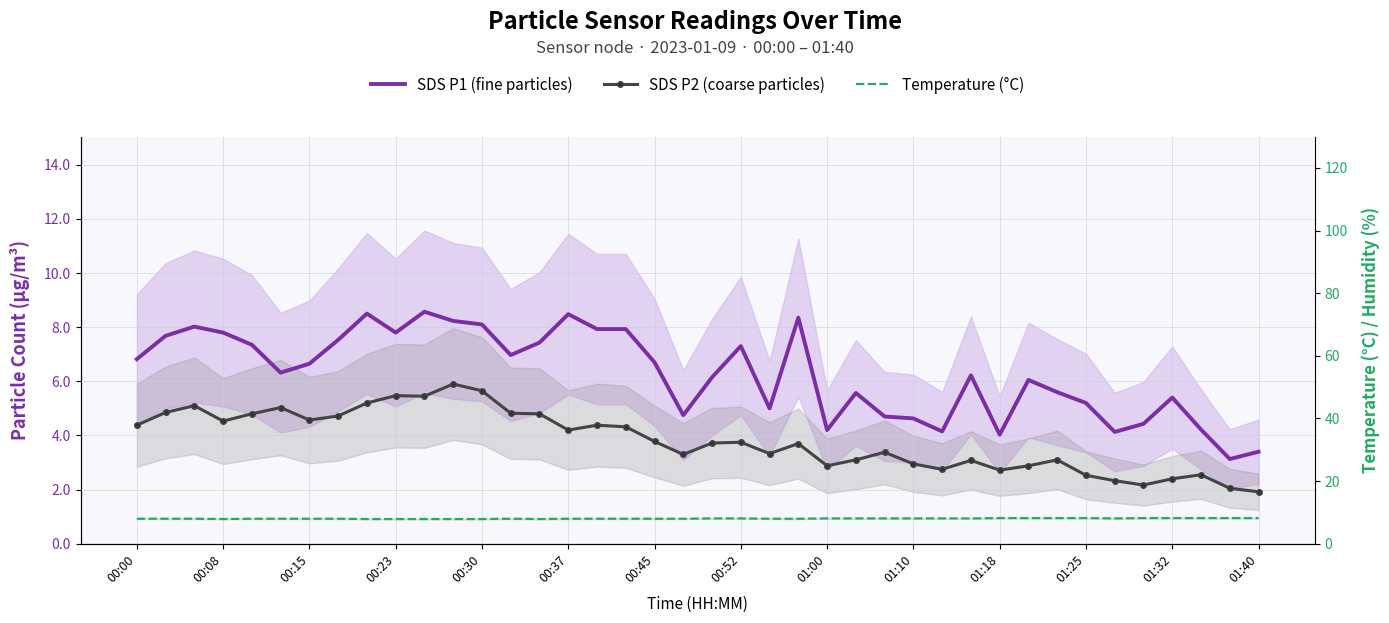

How many data points in Temperature (°C) are above 8?

18